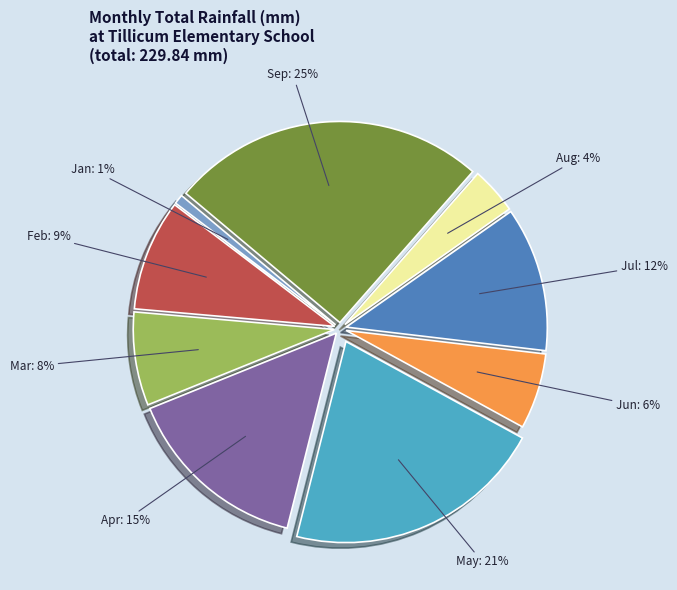

Is there a majority slice in this chart?

No